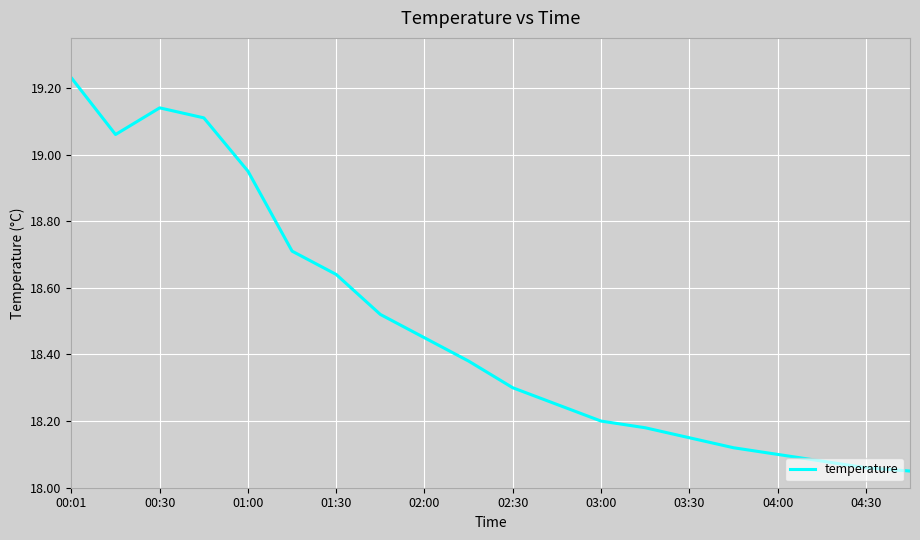

What is the difference between the second highest and minimum values?

1.1